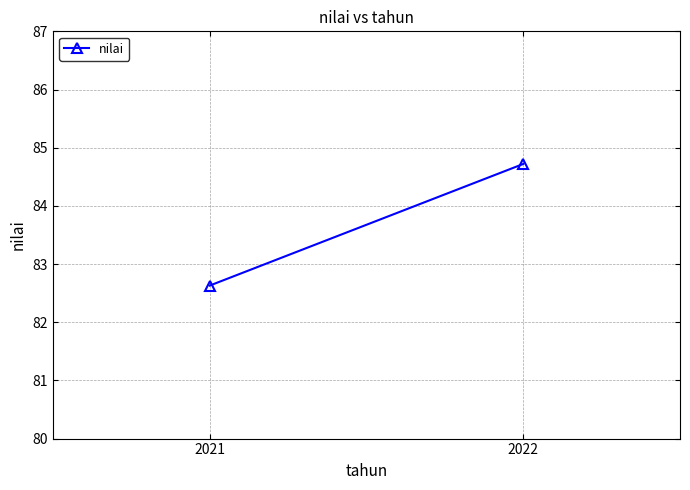

Approximately how many times larger is the value at 2022 compared to 2021?

1.0